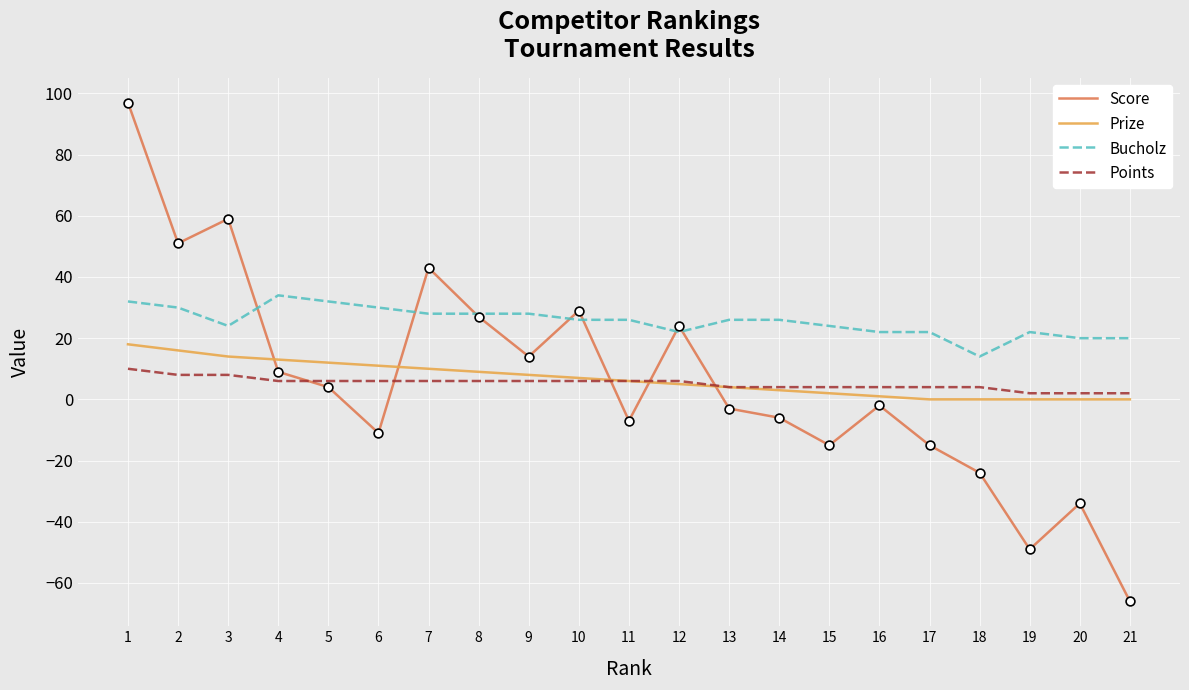

Which series has the largest total across all categories?

Bucholz